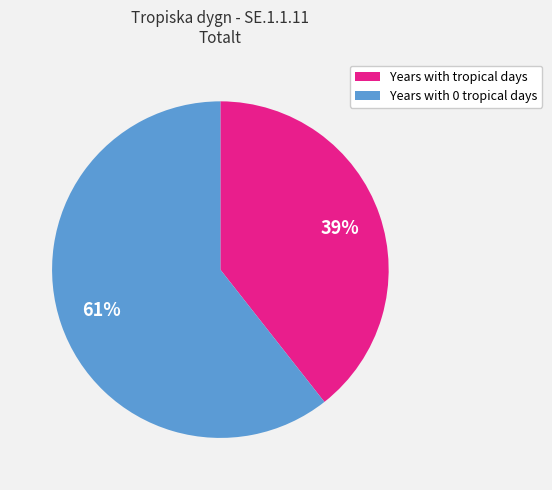

Rank the categories by value from lowest to highest.

Years with tropical days, Years with 0 tropical days